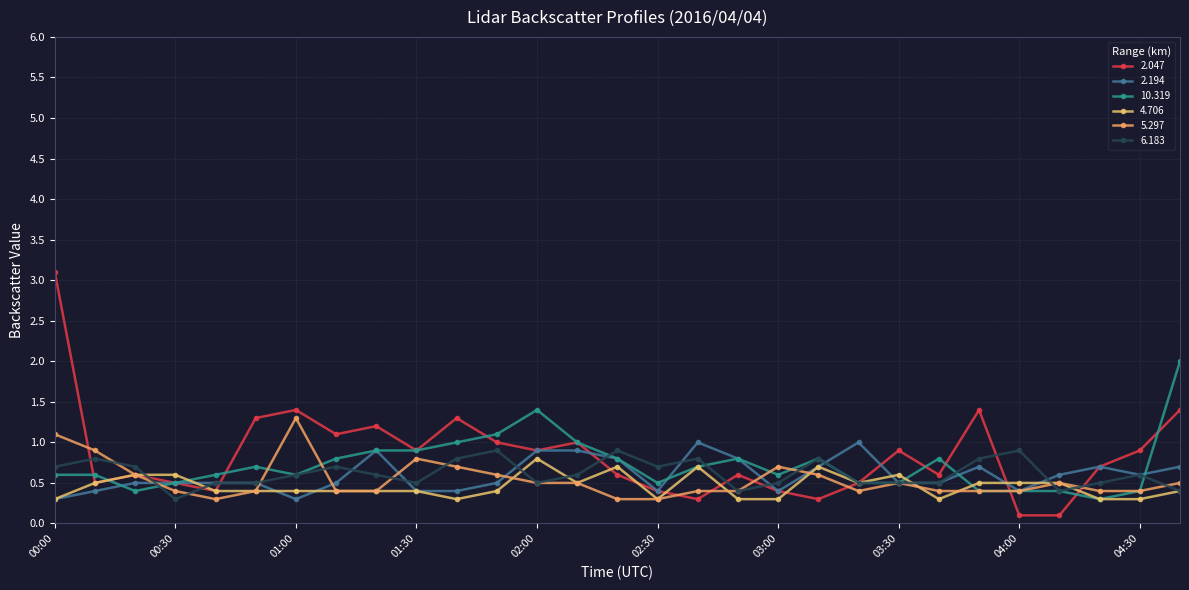

What are all the series names shown in the legend?

2.047, 2.194, 10.319, 4.706, 5.297, 6.183